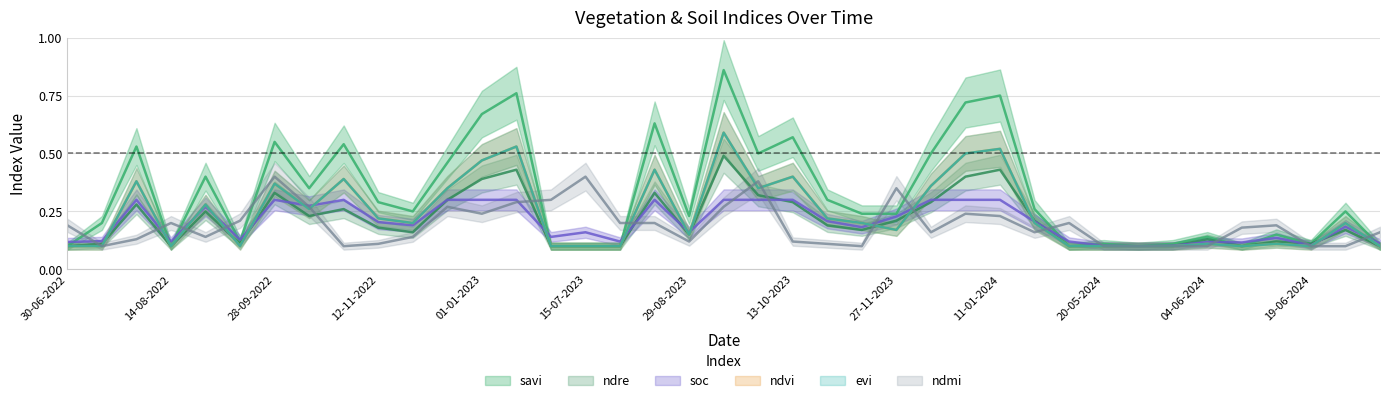

After their last crossing, which series has the higher values: evi or ndmi?

ndmi